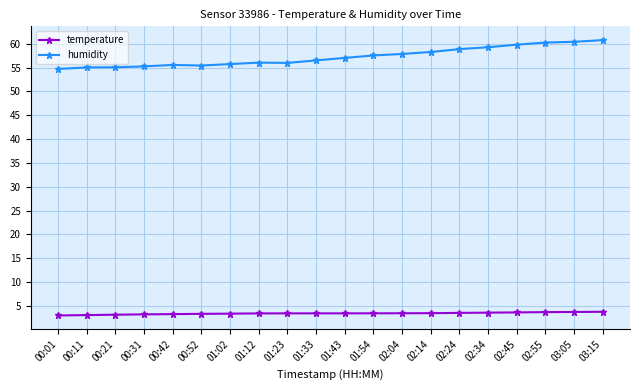

How many data points does each series have?

20